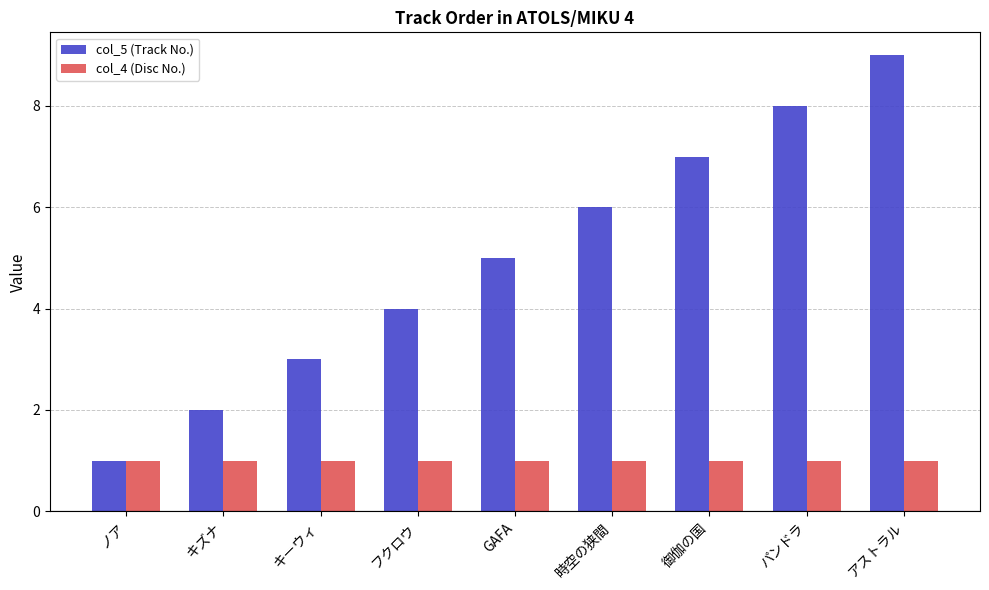

Are the bars horizontal?

No